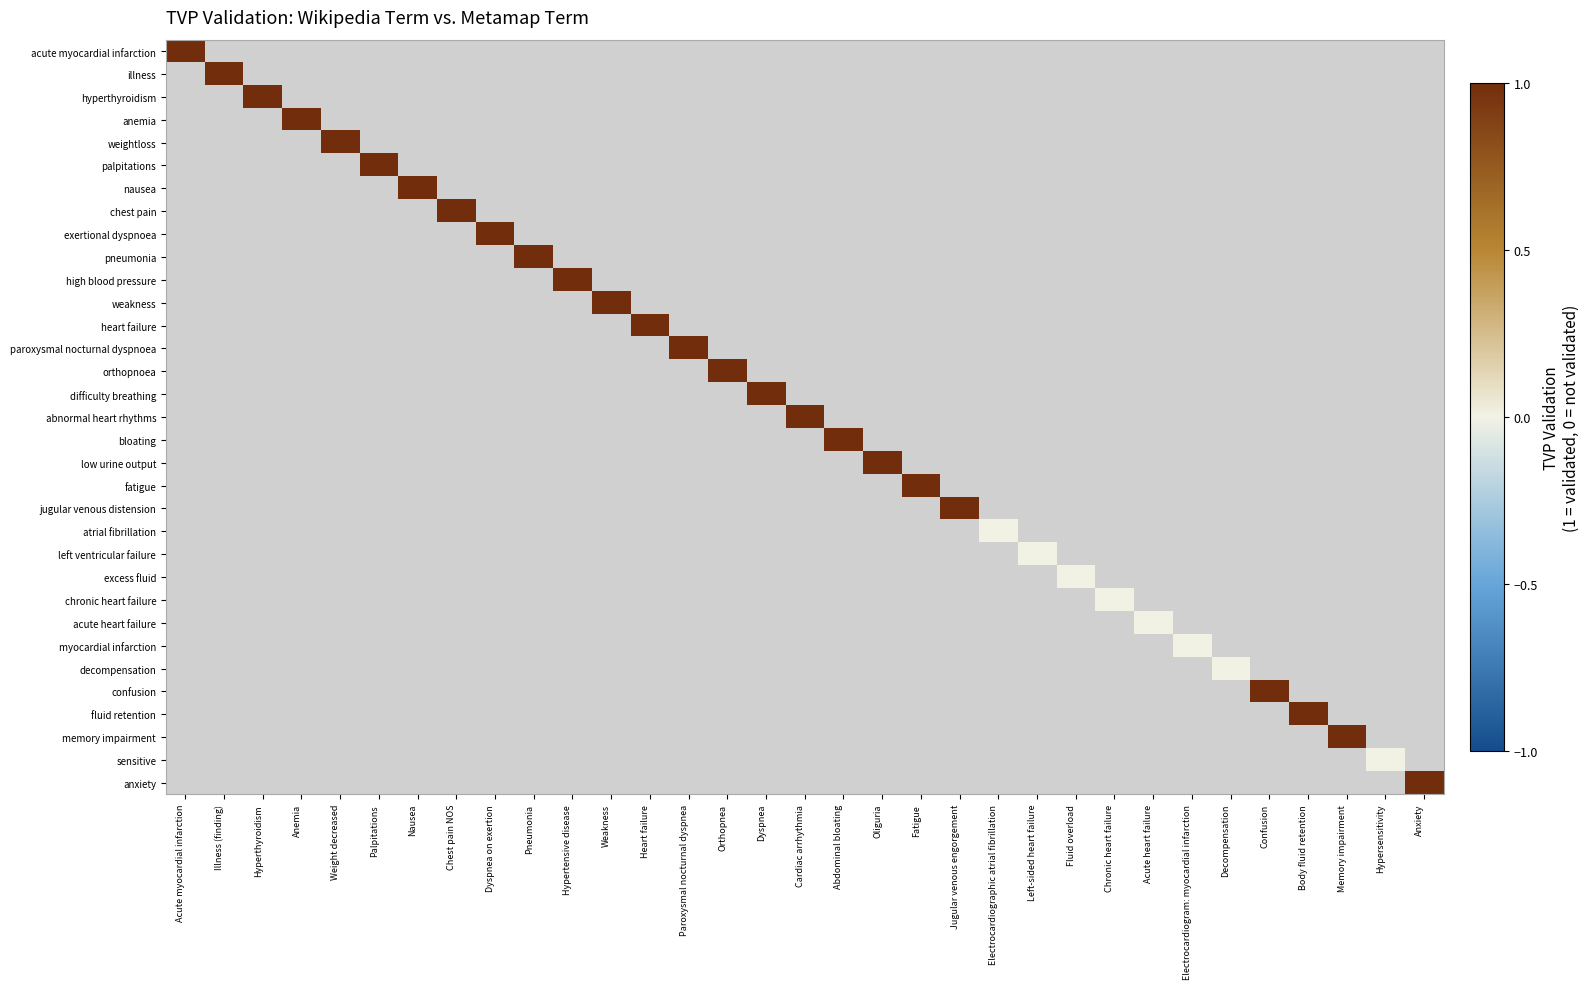

Which series has the largest range (max minus min)?

acute myocardial infarction